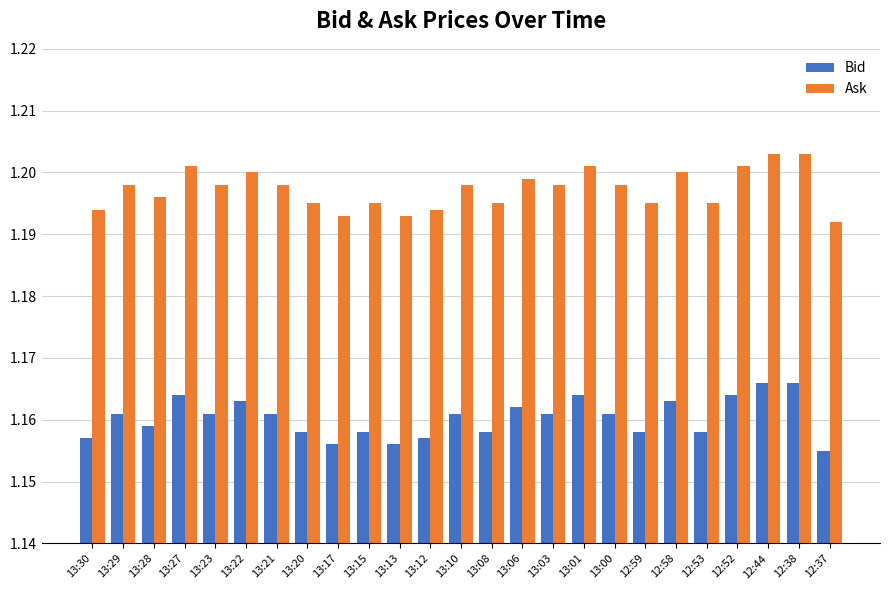

The value of Ask at 13:27 is 1.9. True or false?

False